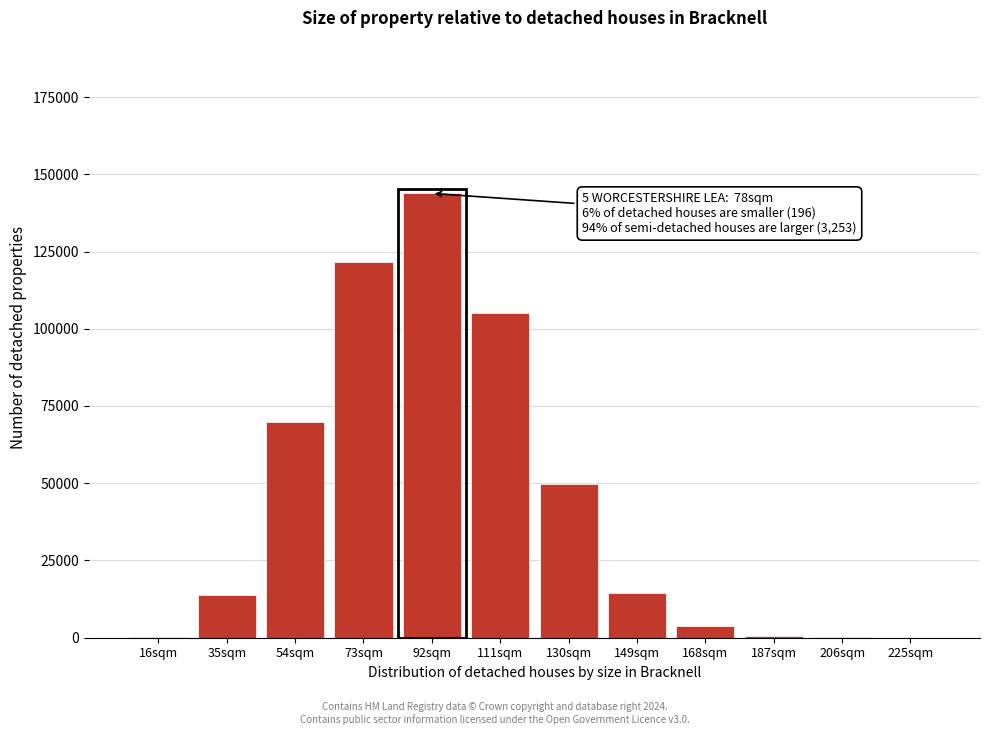

Which category has the highest value across all series?

92sqm